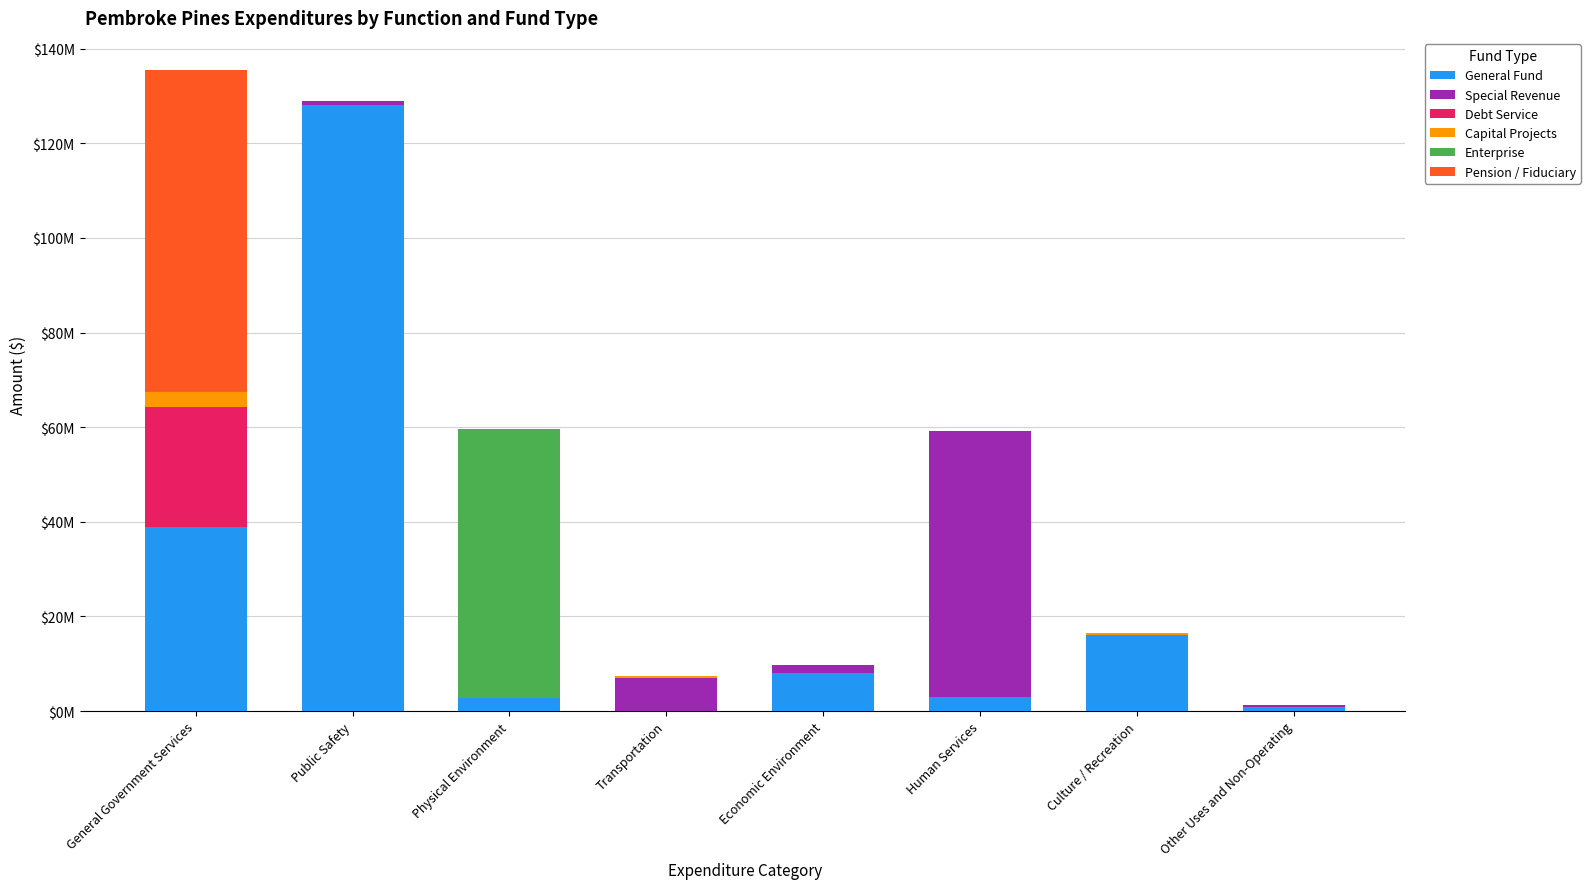

Reading right to left, what are all the values shown in this chart?

General Fund: 835767	16168556	2915105	8100540	0	2670542	128098682	38902917
Special Revenue: 548000	0	56299291	1565214	6931013	0	794358	0
Debt Service: 0	0	0	0	0	0	0	25409461
Capital Projects: 0	286016	0	0	496959	0	0	3169340
Enterprise: 0	0	0	0	0	56991921	-11421	174318
Pension / Fiduciary: 0	0	0	0	0	0	0	67828672